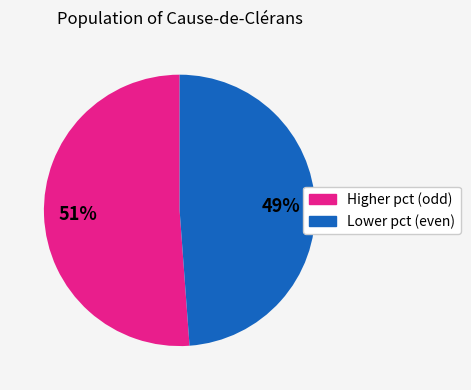

How many segments does this pie chart have?

2